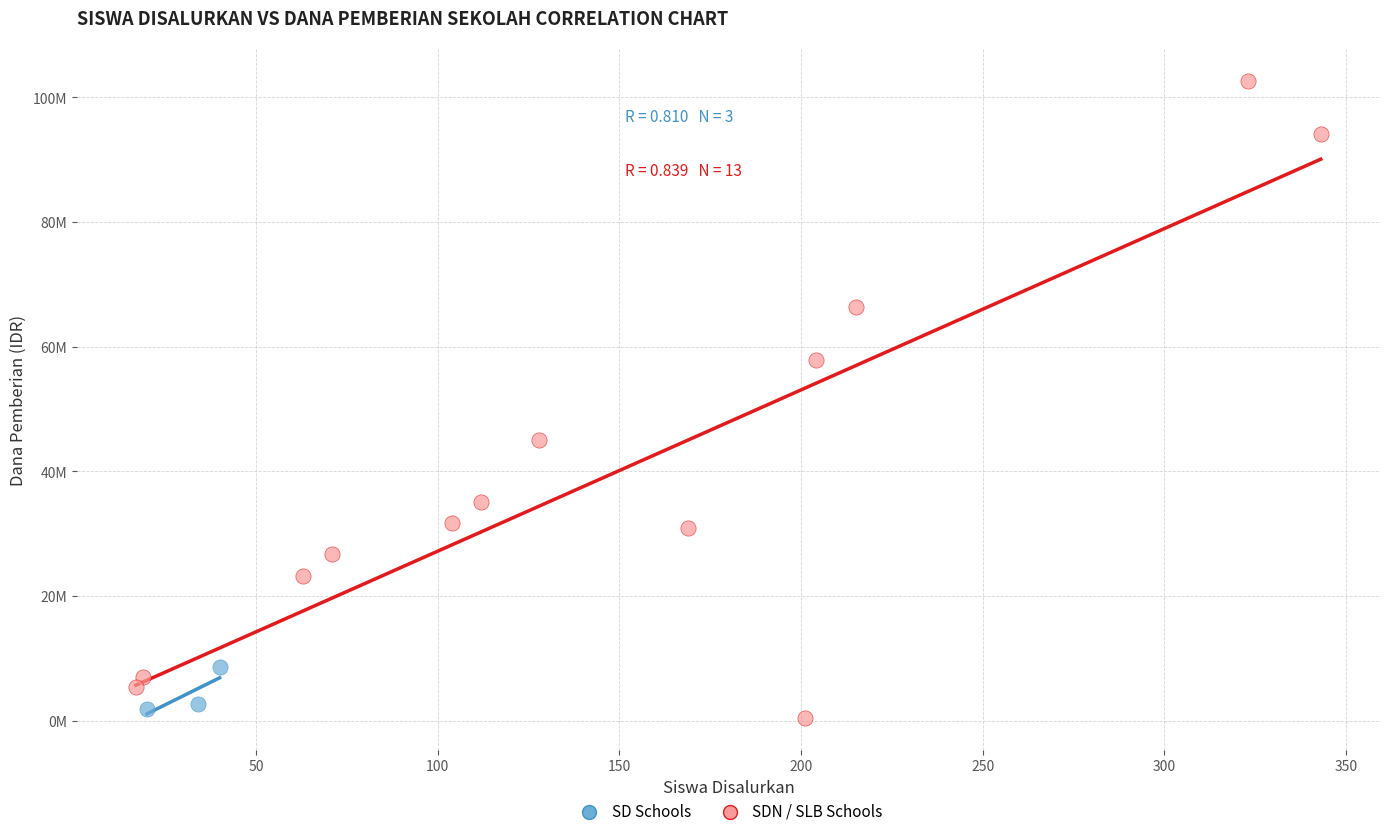

Which series has the largest Y range (max minus min)?

SDN / SLB Schools